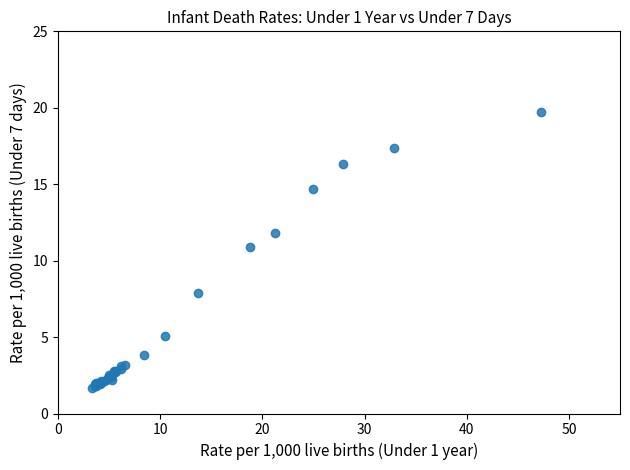

What Y value in the scatter plot is closest to 10?

10.9